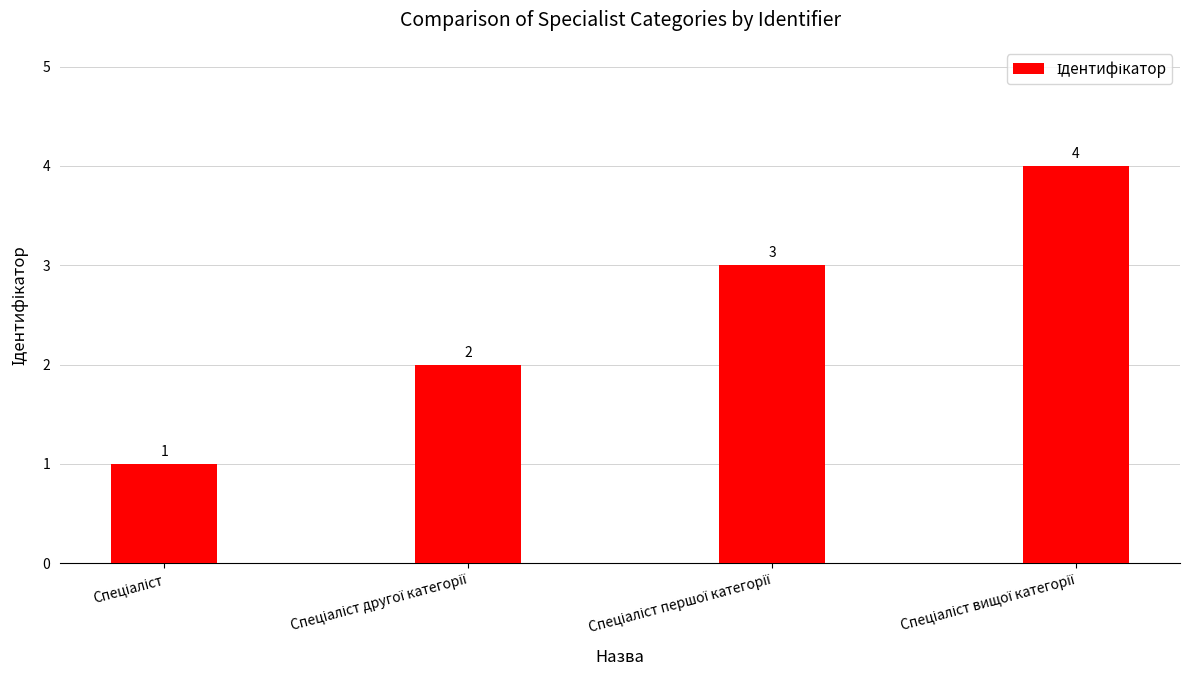

What is the maximum value shown in the chart?

4